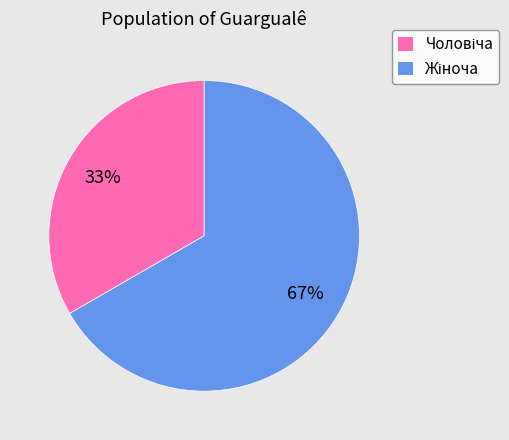

Does any single category account for the majority?

Yes